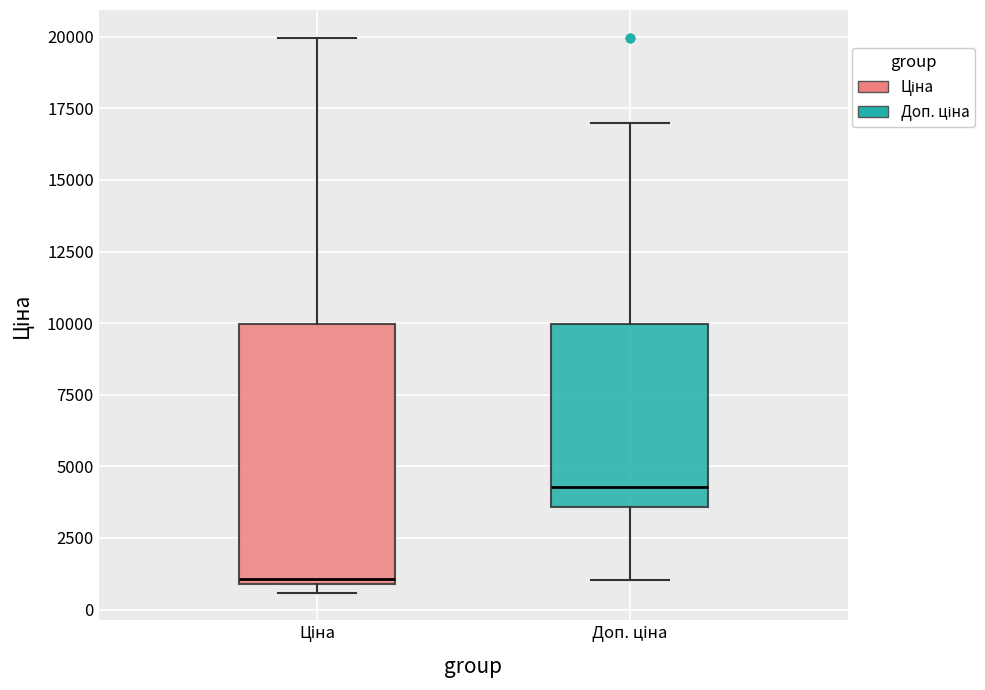

Which box is the tallest, from its lower edge to its upper edge?

Ціна